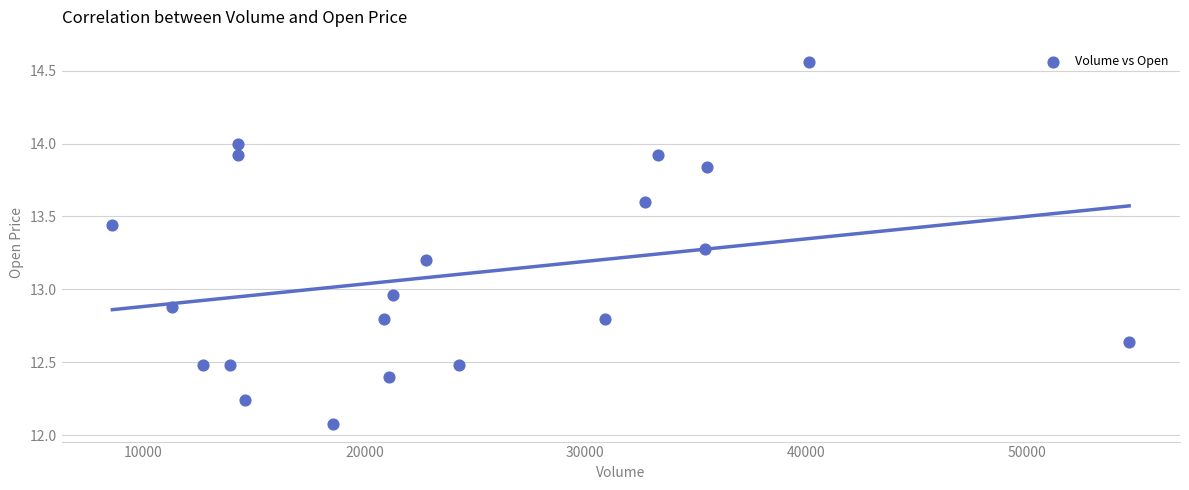

What is the range of X values (max minus min)?

46000.0